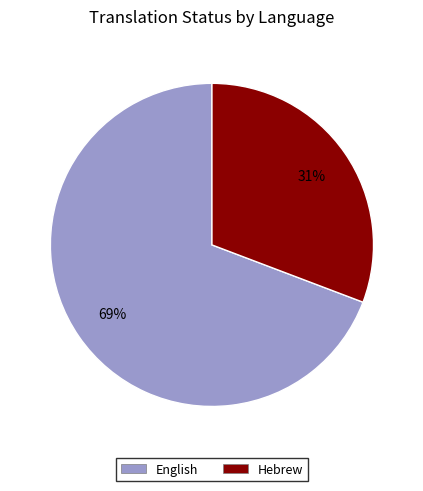

Combined, do Hebrew and English account for over 50%?

Yes